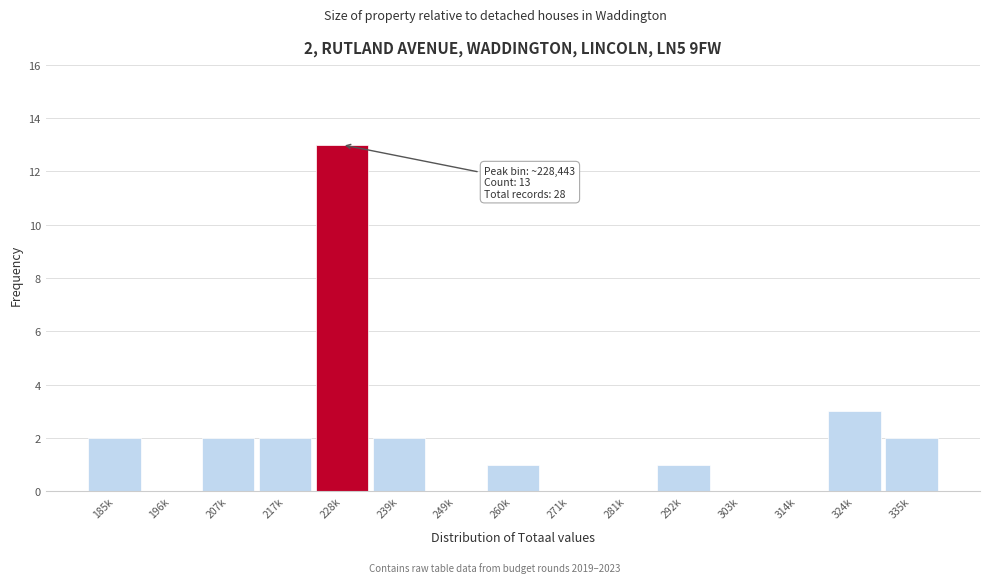

Reading left to right, list all the values displayed in this chart.

185k=2	196k=0	207k=2	217k=2	228k=13	239k=2	249k=0	260k=1	271k=0	281k=0	292k=1	303k=0	314k=0	324k=3	335k=2